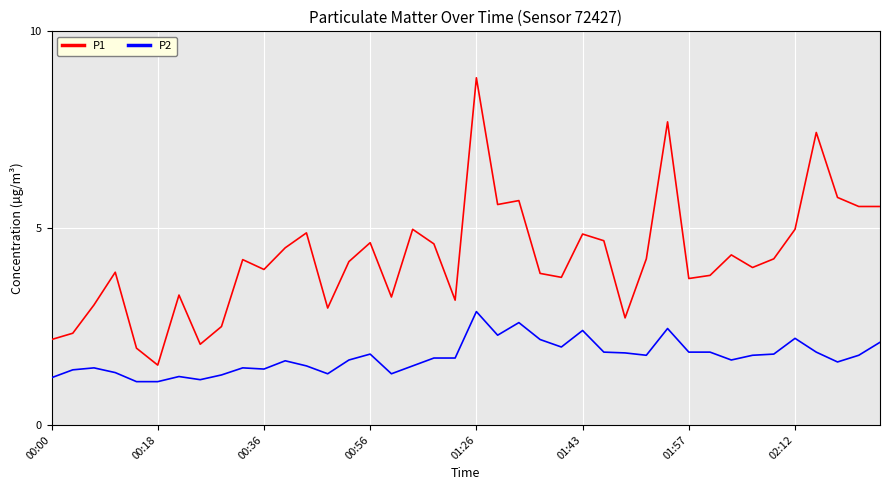

Which series has the largest total across all categories?

P1